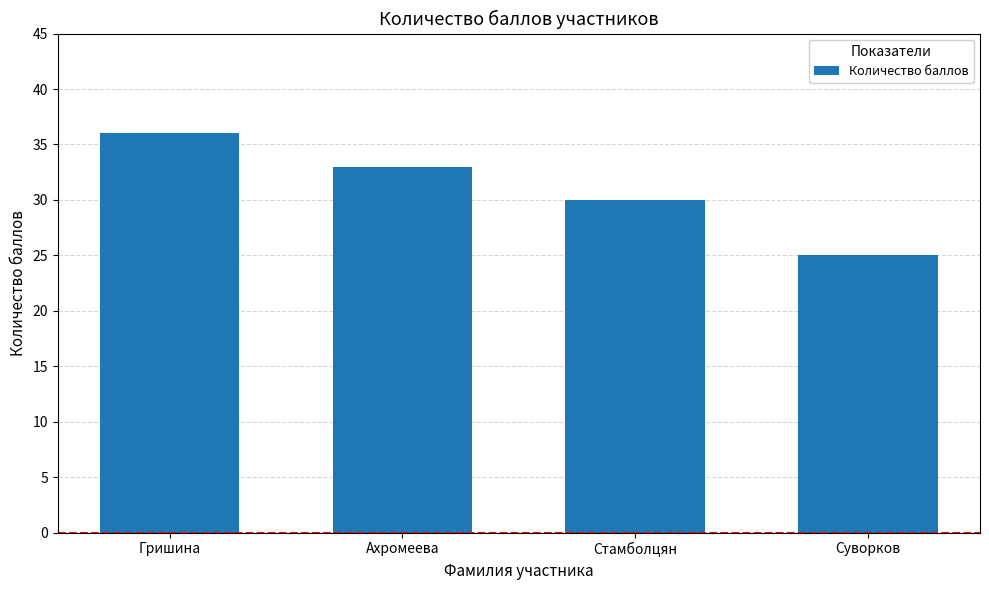

Reading left to right, what are all the values shown in this chart?

Гришина=36	Ахромеева=33	Стамболцян=30	Суворков=25